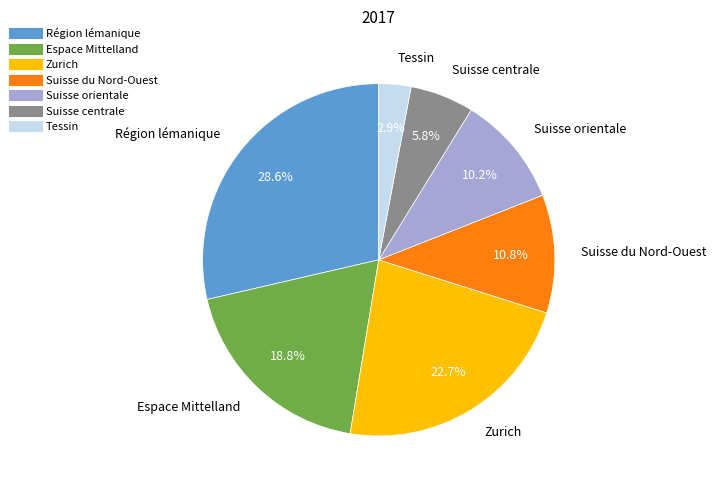

True or false: Suisse orientale accounts for 25% of the total.

False